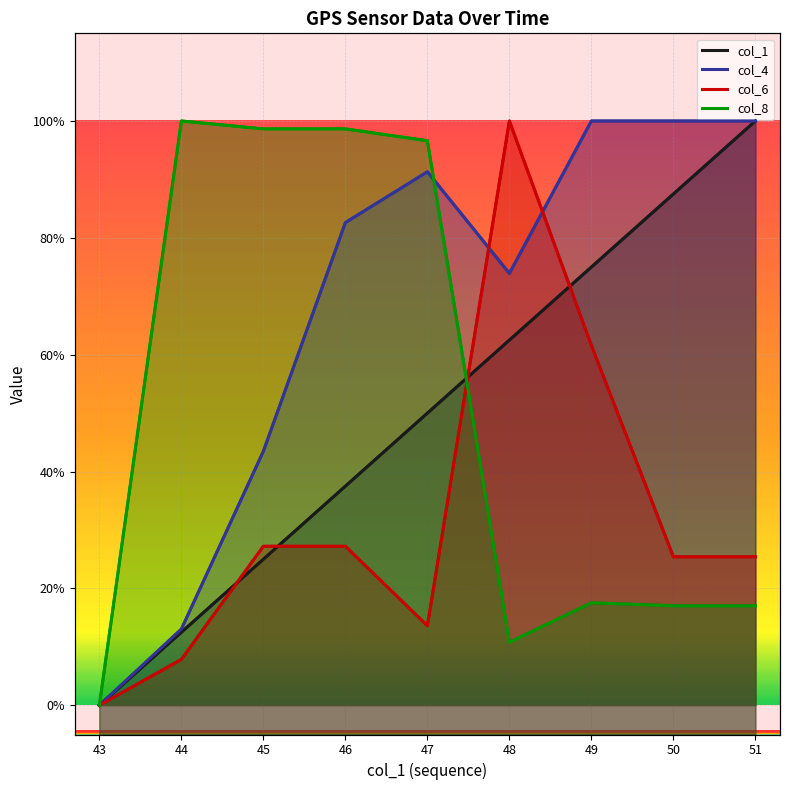

Which series has the largest range (max minus min)?

col_8